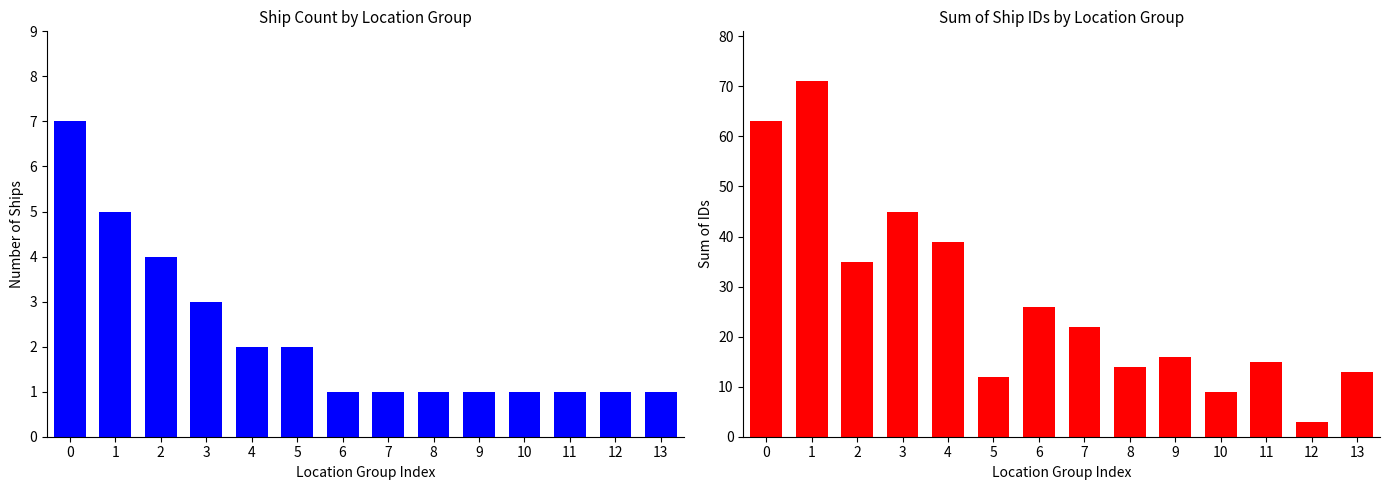

List the series in order of their overall mean, highest first.

Sum of IDs, Ship Count